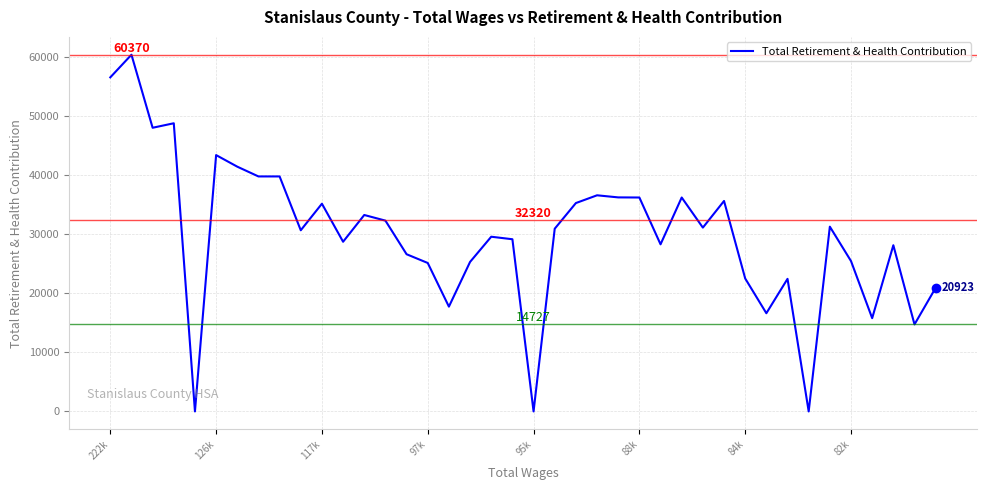

What is the greatest value displayed?

60370